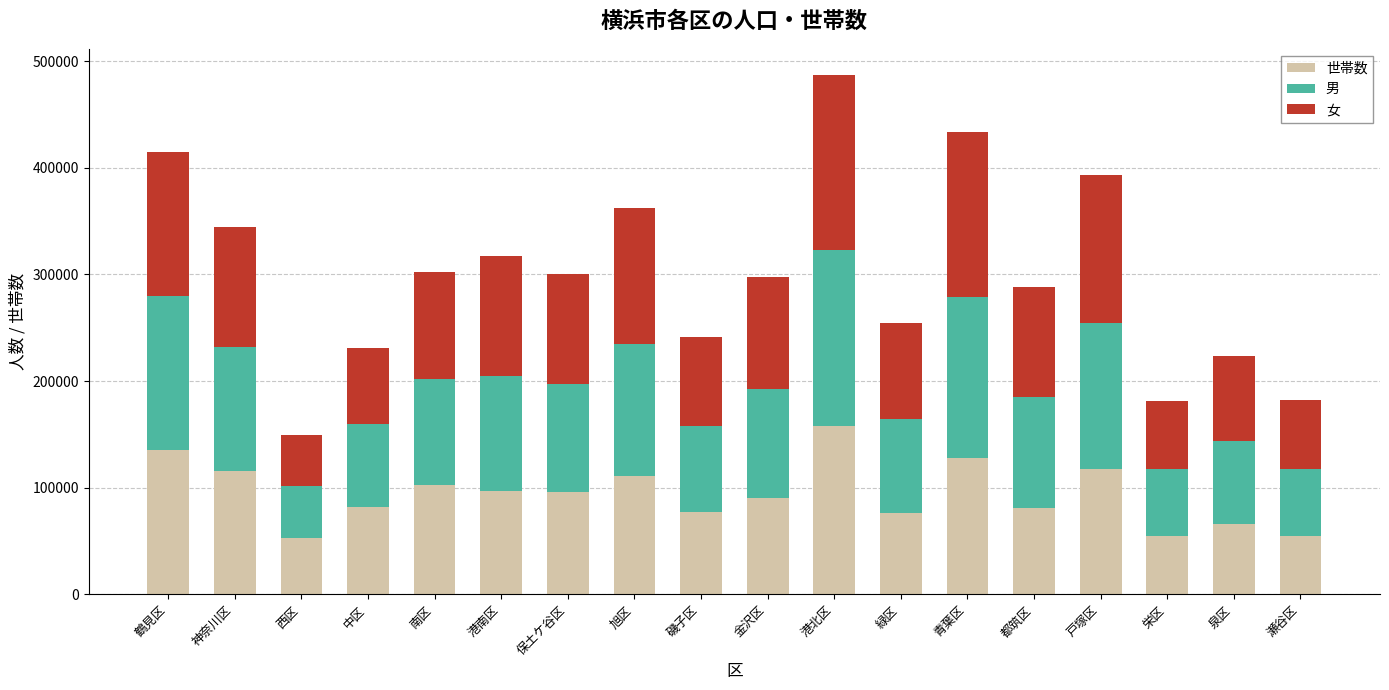

What is the total value across all series at 磯子区?

241446